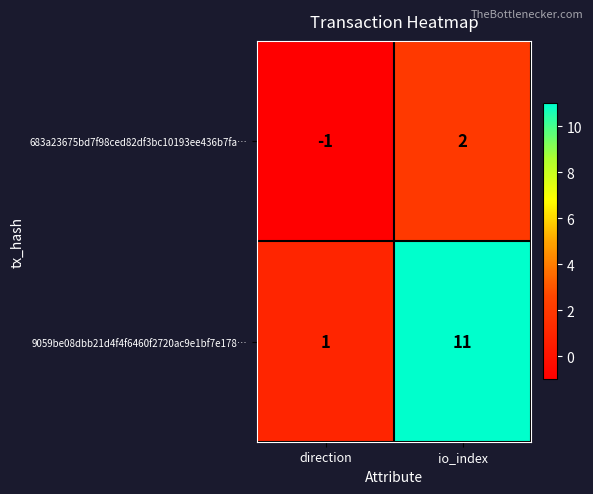

True or false: 9059be08dbb21d4f4f6460f2720ac9e1bf7e178… has a value of 2 at direction.

False